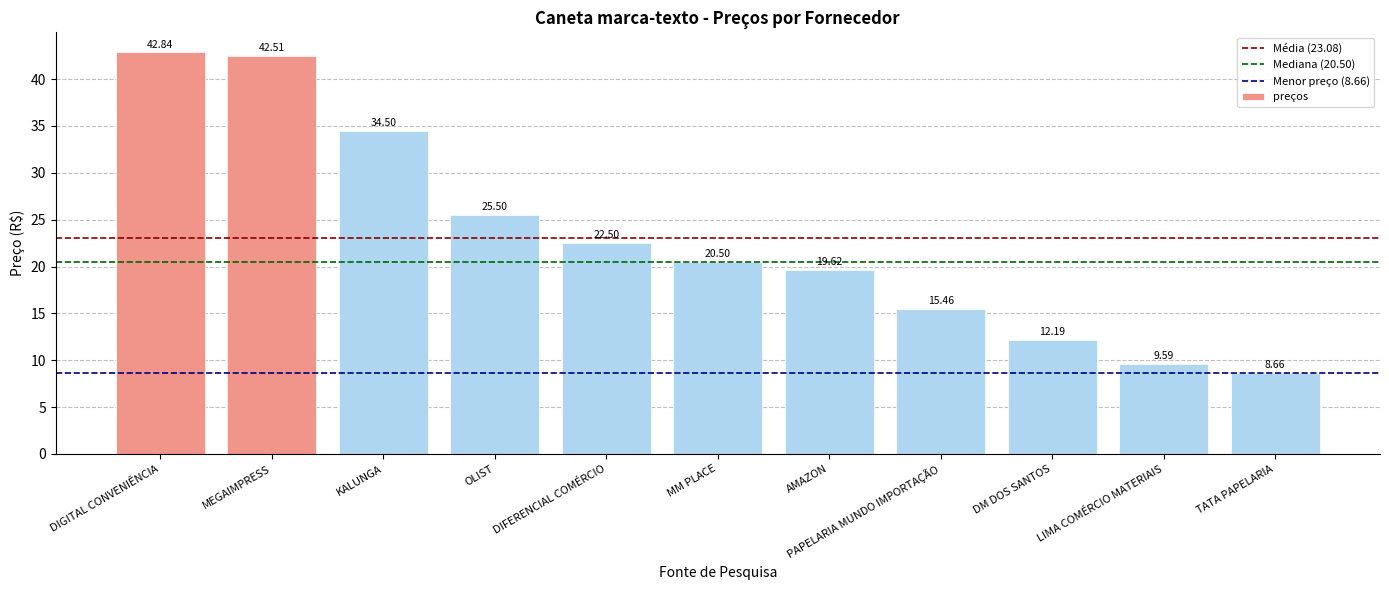

At which label is the value closest to 25?

OLIST